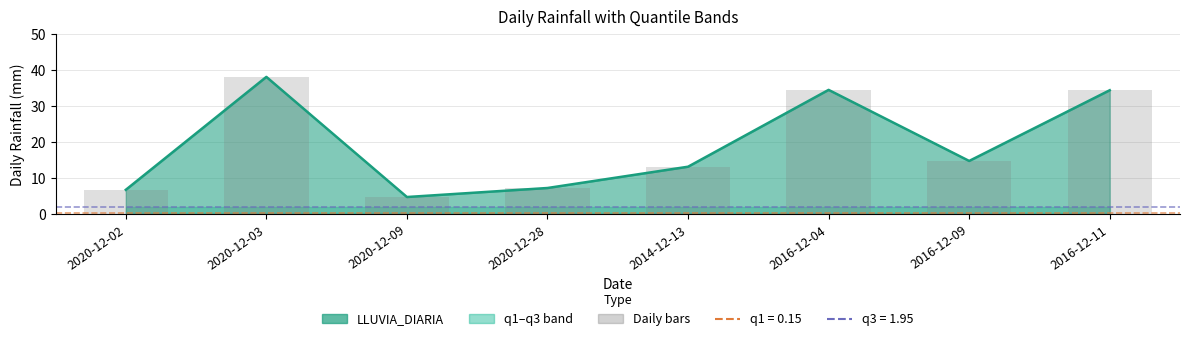

The chart shows a value of 7.2 at 2020-12-28. True or false?

True